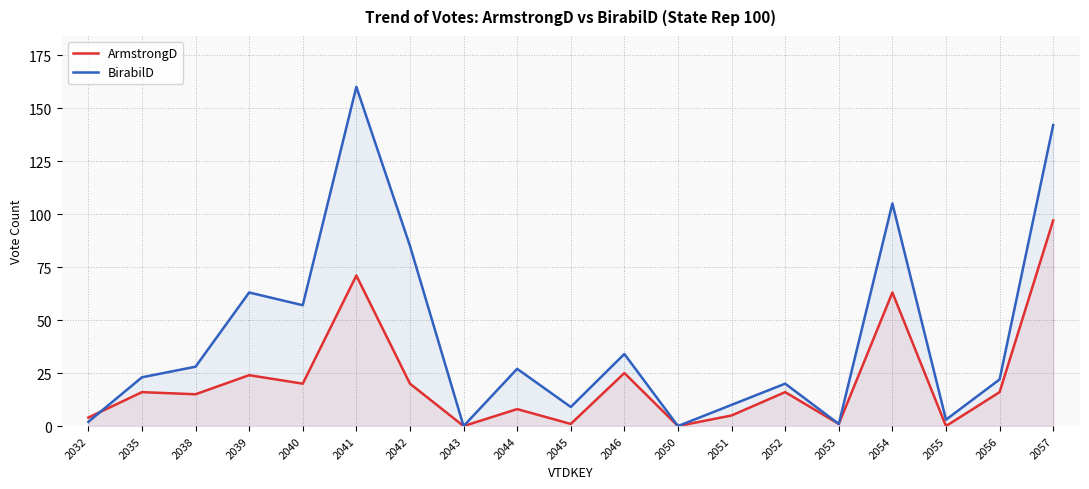

At which category does ArmstrongD reach its first local peak?

2035